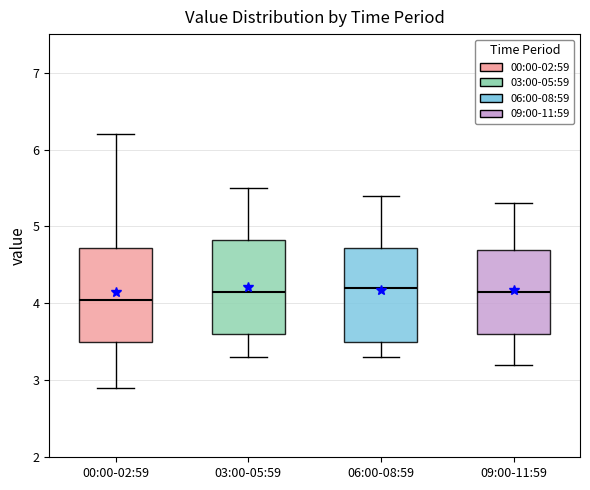

Reading left to right, read every box against the y-axis: the position of its median line, the range the box covers, and the ends of its whiskers. The values are not printed on the chart, so give them approximately, as read against the axis.

00:00-02:59: median 4.1, box 3.5 to 4.7, whiskers 2.9 to 6.2
03:00-05:59: median 4.2, box 3.6 to 4.8, whiskers 3.3 to 5.5
06:00-08:59: median 4.2, box 3.5 to 4.7, whiskers 3.3 to 5.4
09:00-11:59: median 4.2, box 3.6 to 4.7, whiskers 3.2 to 5.3